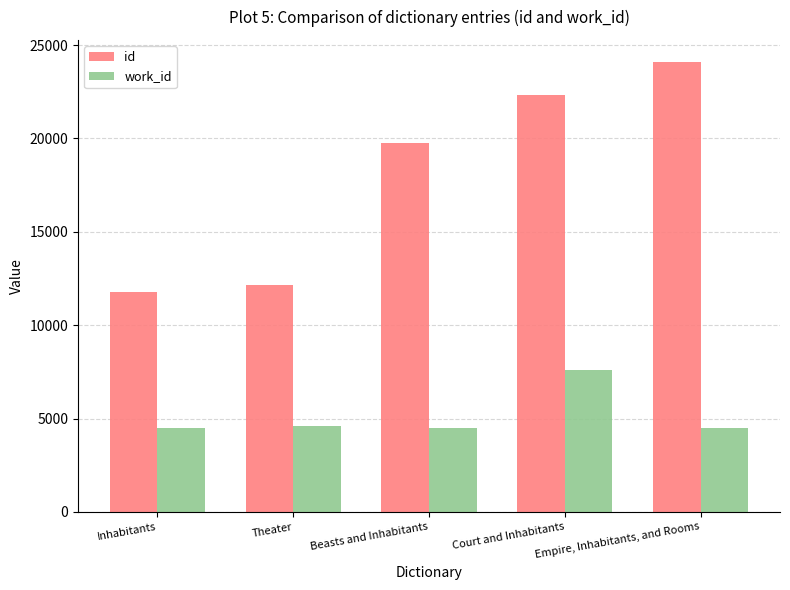

What is the smallest value displayed?

4480